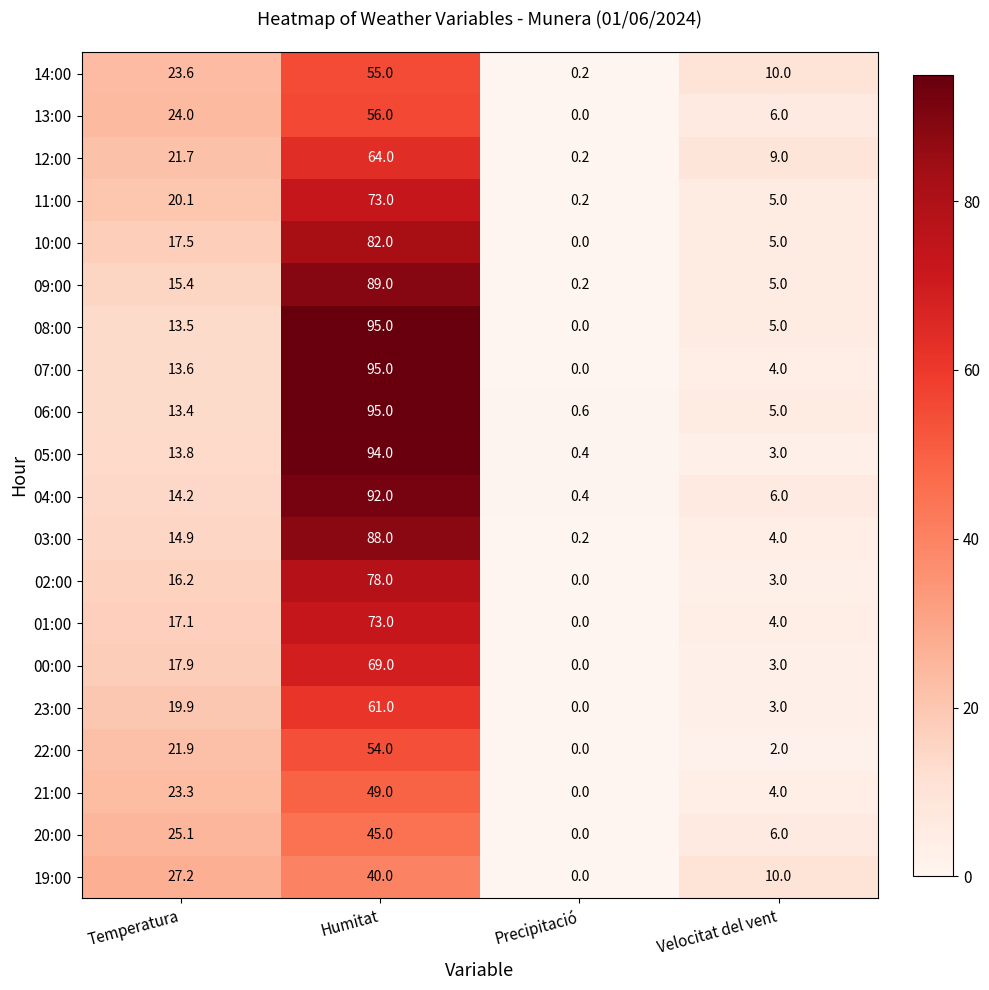

Between Precipitació and Velocitat del vent, which series saw the biggest shift?

19:00